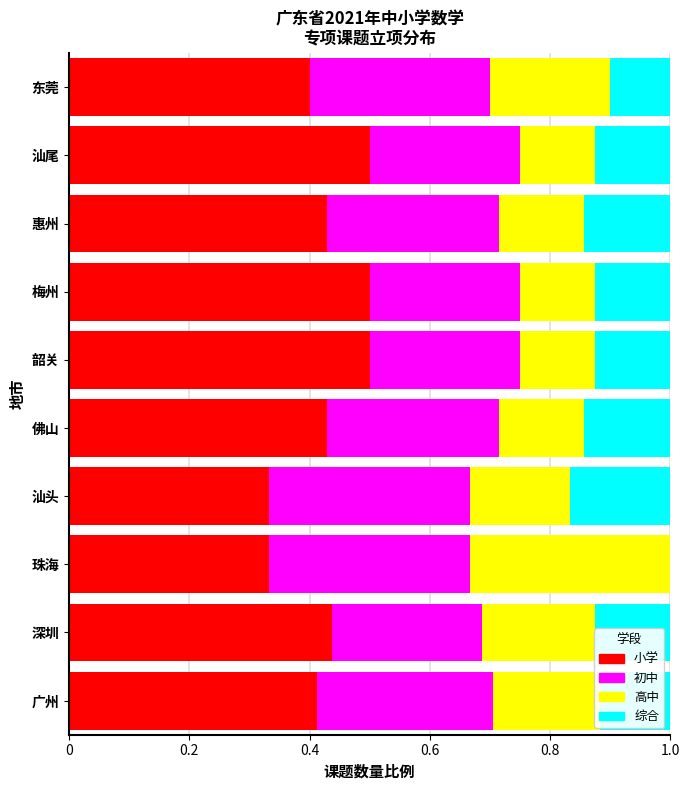

What is the total value across all series at 惠州?

1.0